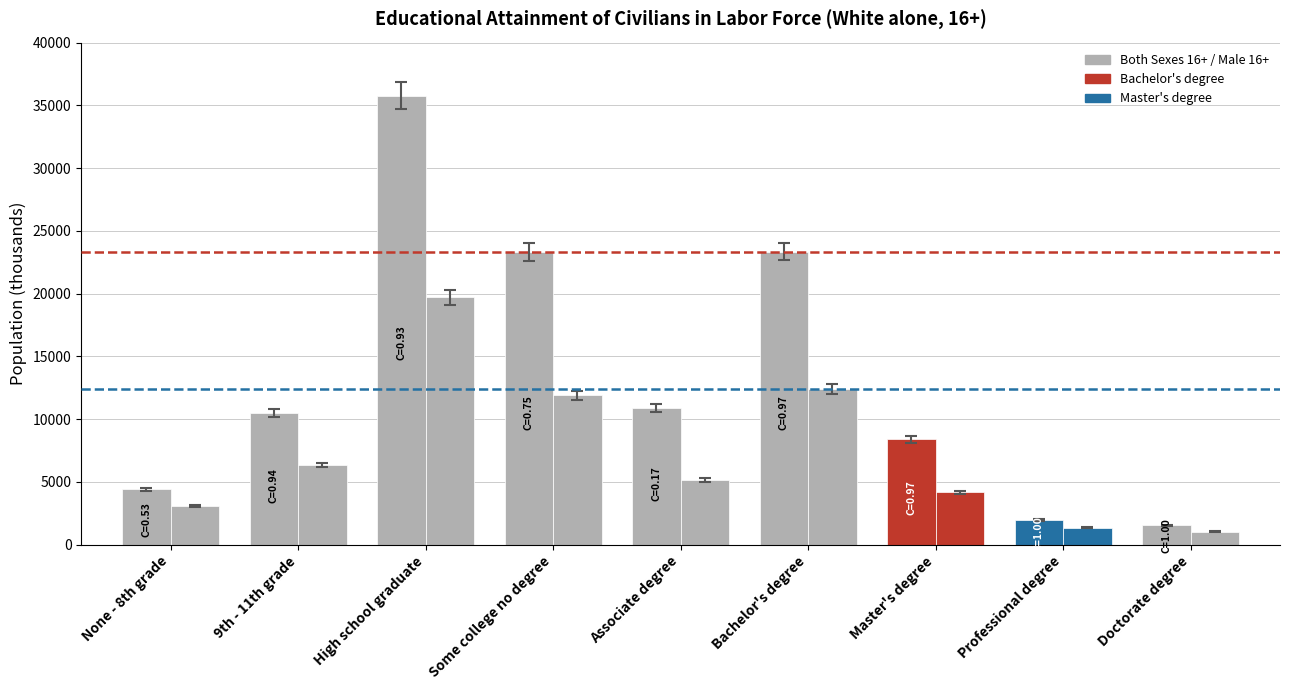

How many series are shown in this chart?

2